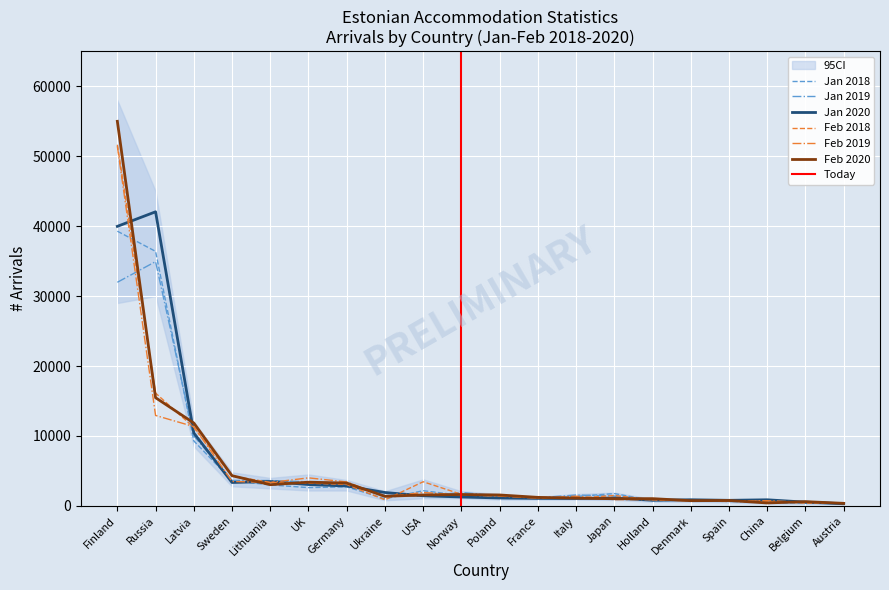

List the series in order of their peak value, highest first.

Feb 2020, Feb 2018, Feb 2019, Jan 2020, Jan 2018, Jan 2019